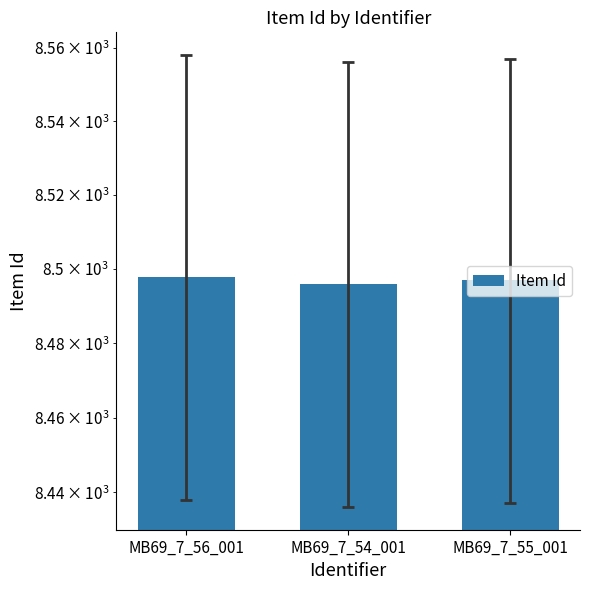

Rank the categories by value from lowest to highest.

MB69_7_54_001, MB69_7_55_001, MB69_7_56_001